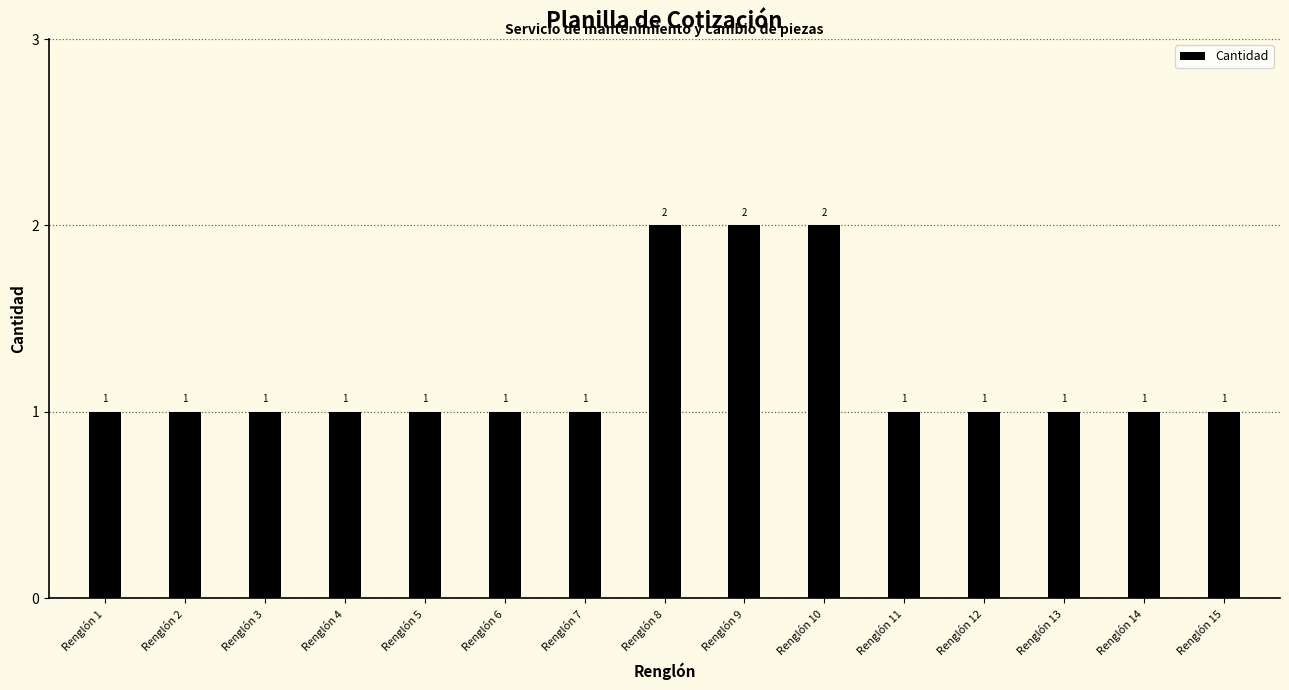

What is the average value?

1